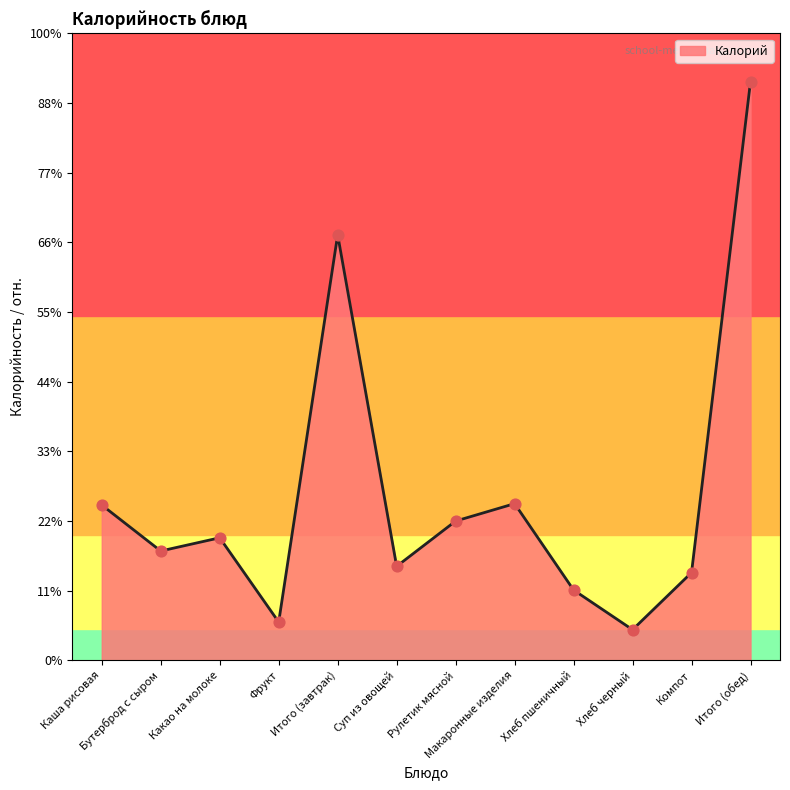

What is the change in value from Макаронные изделия to Хлеб пшеничный?

-124